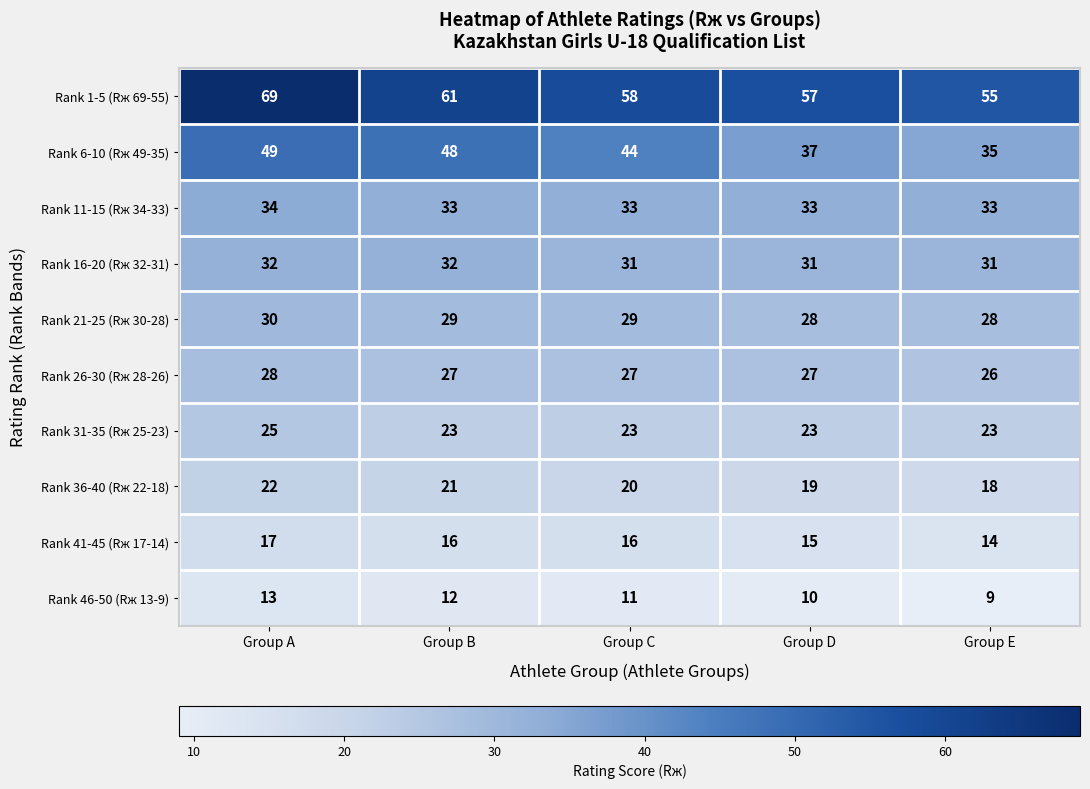

At Group D, list the series in order from largest to smallest.

Rank 1-5 (Rж 69-55), Rank 6-10 (Rж 49-35), Rank 11-15 (Rж 34-33), Rank 16-20 (Rж 32-31), Rank 21-25 (Rж 30-28), Rank 26-30 (Rж 28-26), Rank 31-35 (Rж 25-23), Rank 36-40 (Rж 22-18), Rank 41-45 (Rж 17-14), Rank 46-50 (Rж 13-9)